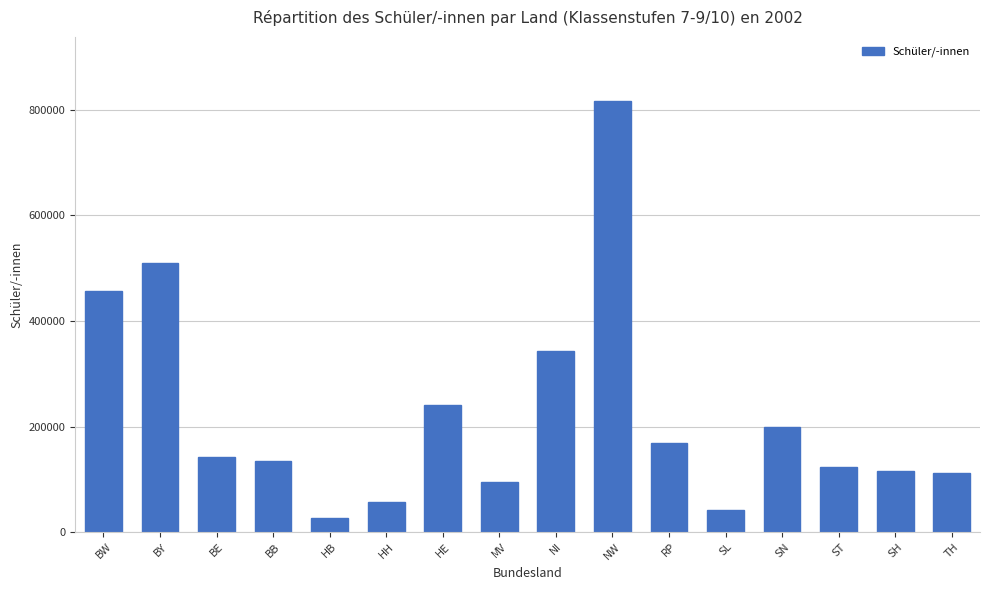

What is the smallest value displayed?

26008